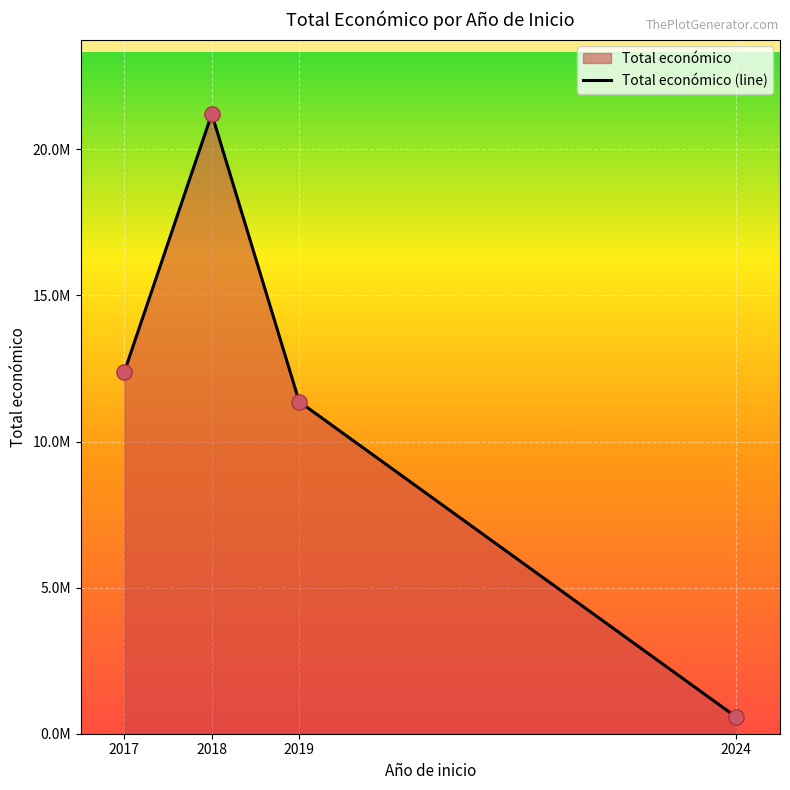

Between 2019 and 2017, which is larger?

2017